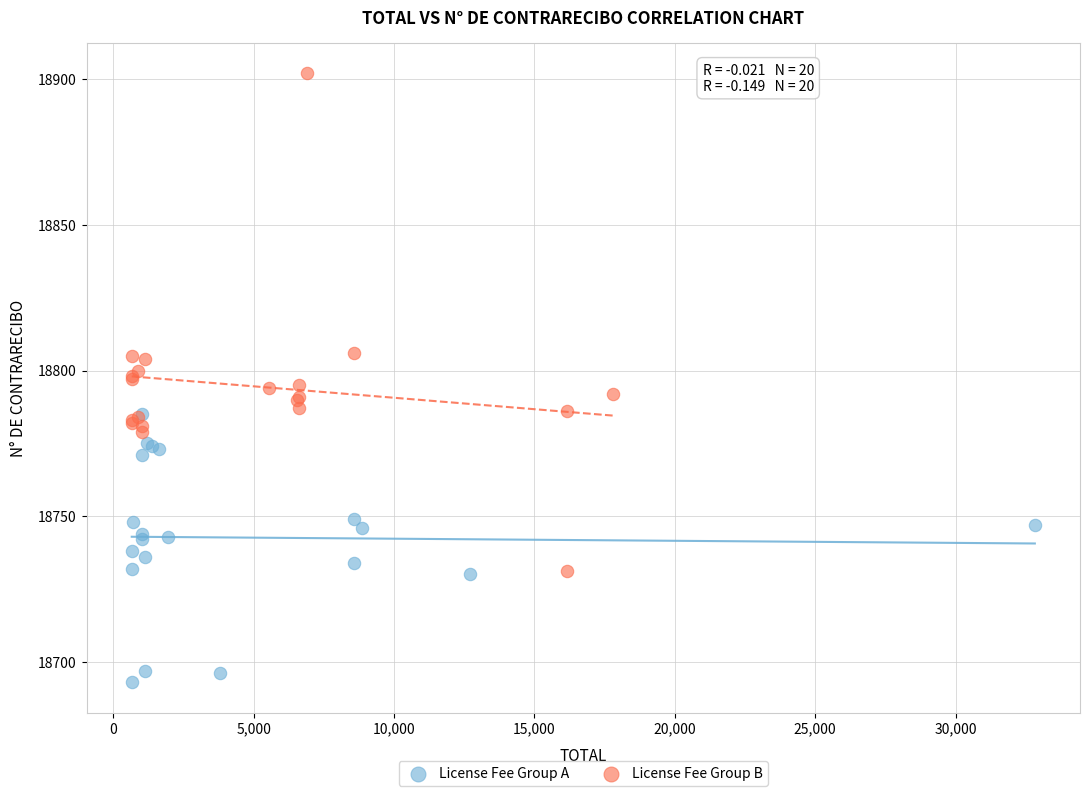

Which series has the widest spread of Y values?

License Fee Group B